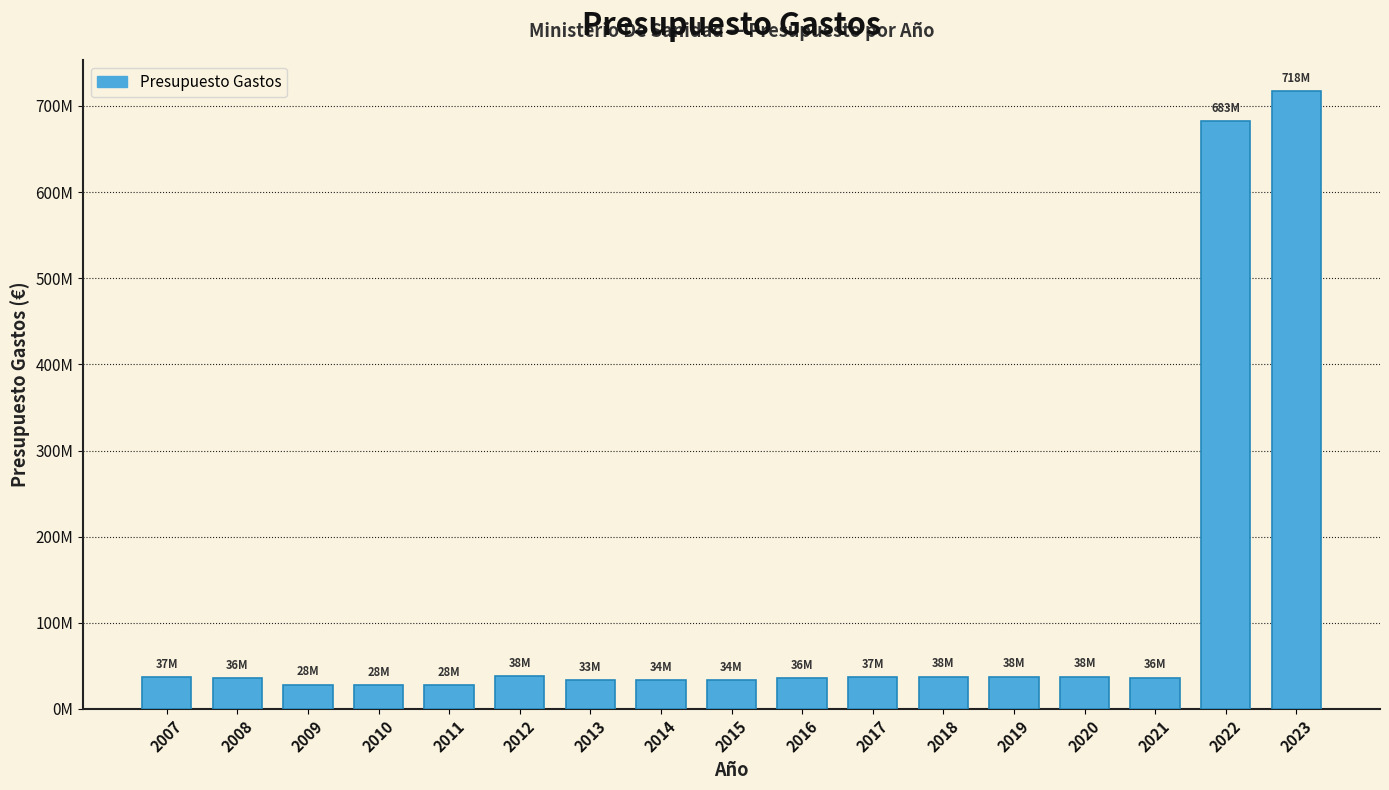

Are the bars horizontal?

No